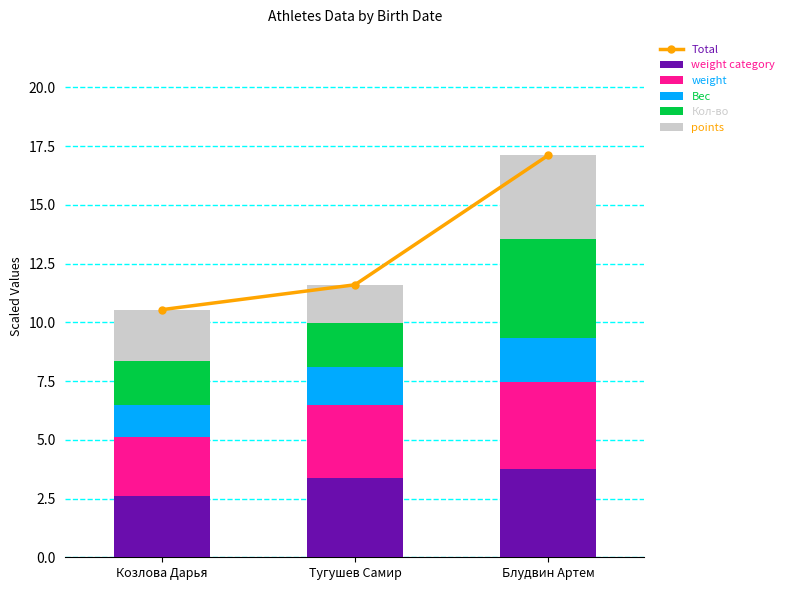

Which series has the widest spread of values?

Total